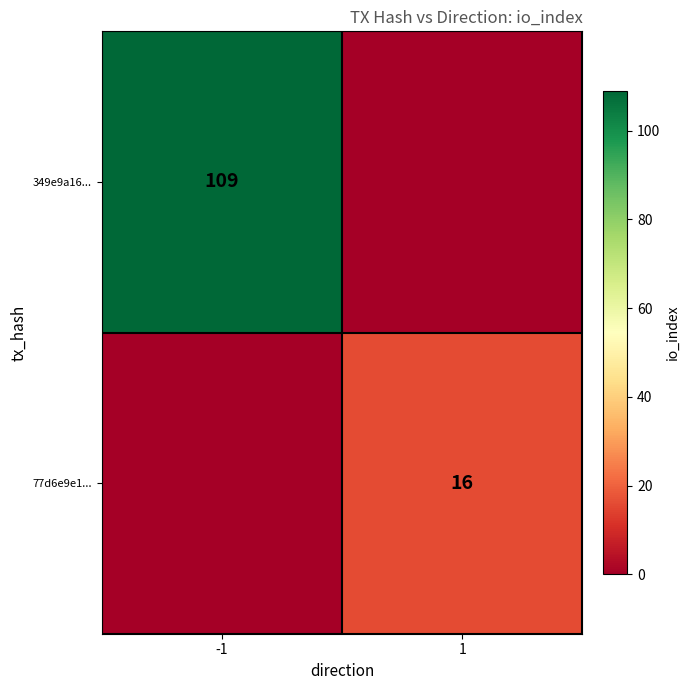

Is it true that 77d6e9e1... equals 6 at 1?

False